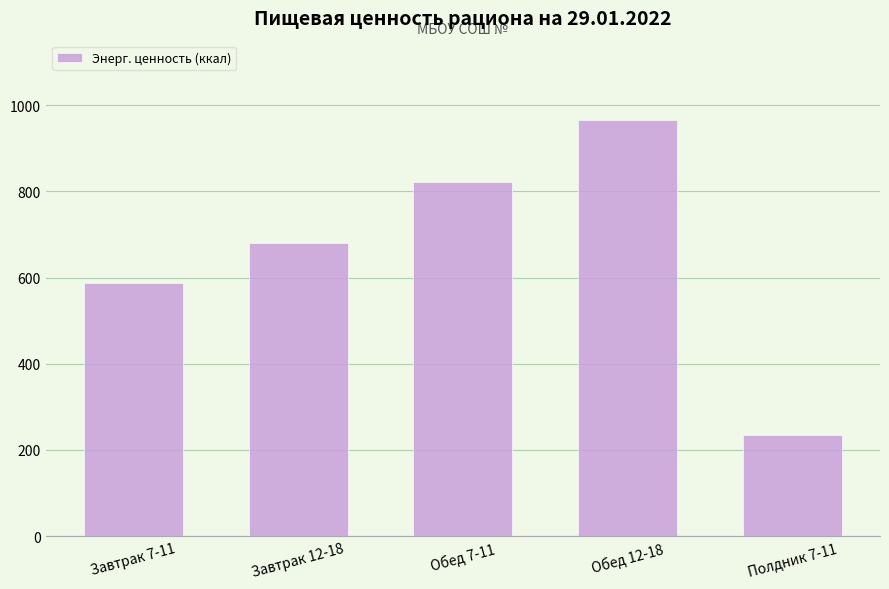

How many distinct data groups are displayed?

1